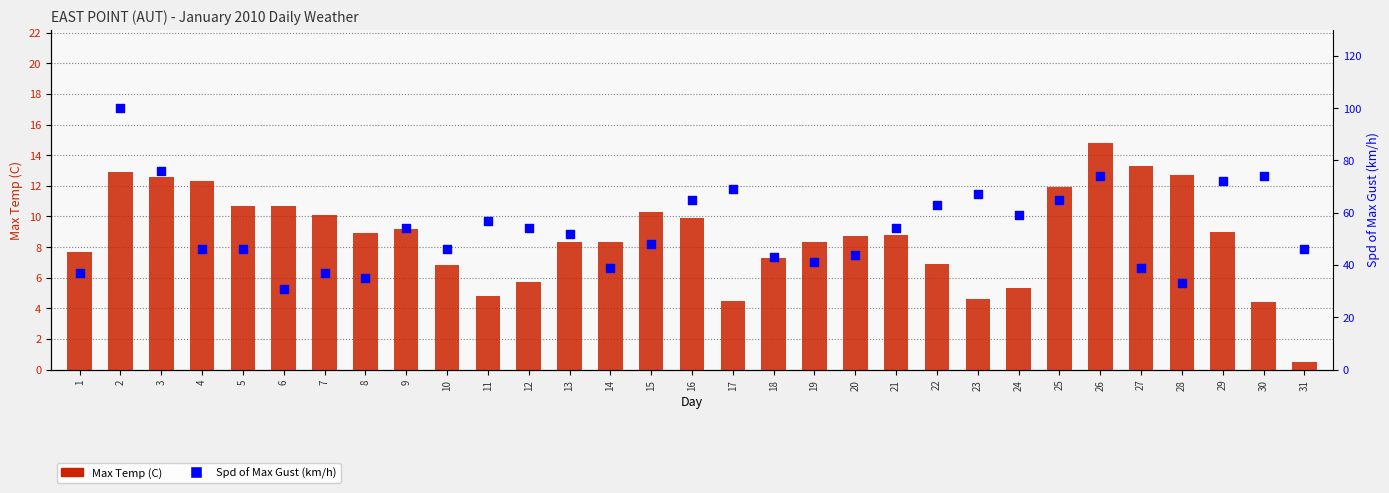

Which series contains the highest Y value?

Spd of Max Gust (km/h)